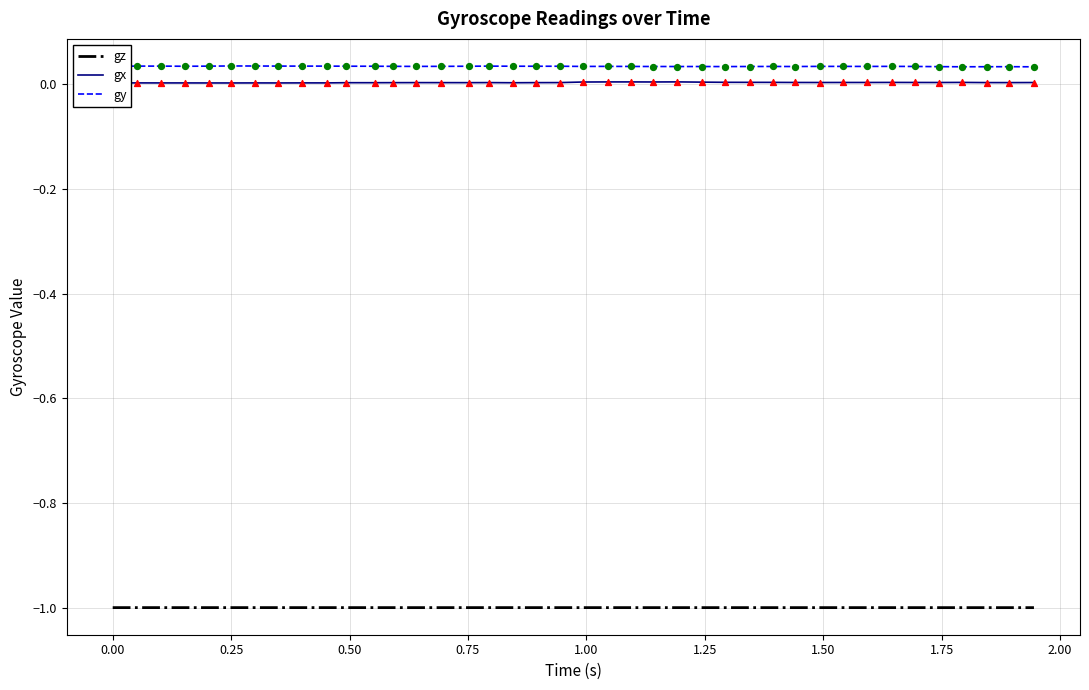

True or false: gx and gz intersect in this chart.

False